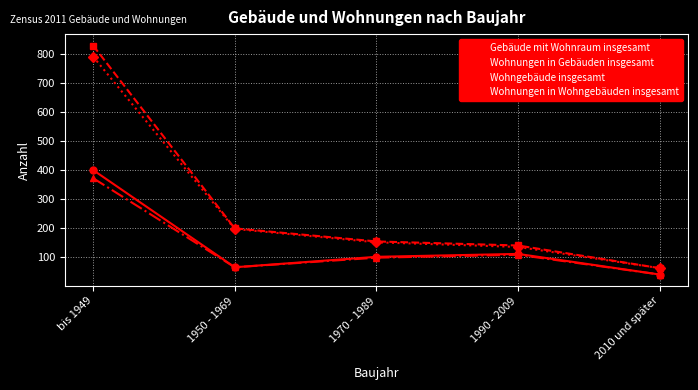

Reading left to right, transcribe all the data shown in this chart.

Gebäude mit Wohnraum insgesamt: 400	65	101	111	40
Wohnungen in Gebäuden insgesamt: 829	199	154	140	62
Wohngebäude insgesamt: 372	65	98	108	40
Wohnungen in Wohngebäuden insgesamt: 791	197	151	135	62